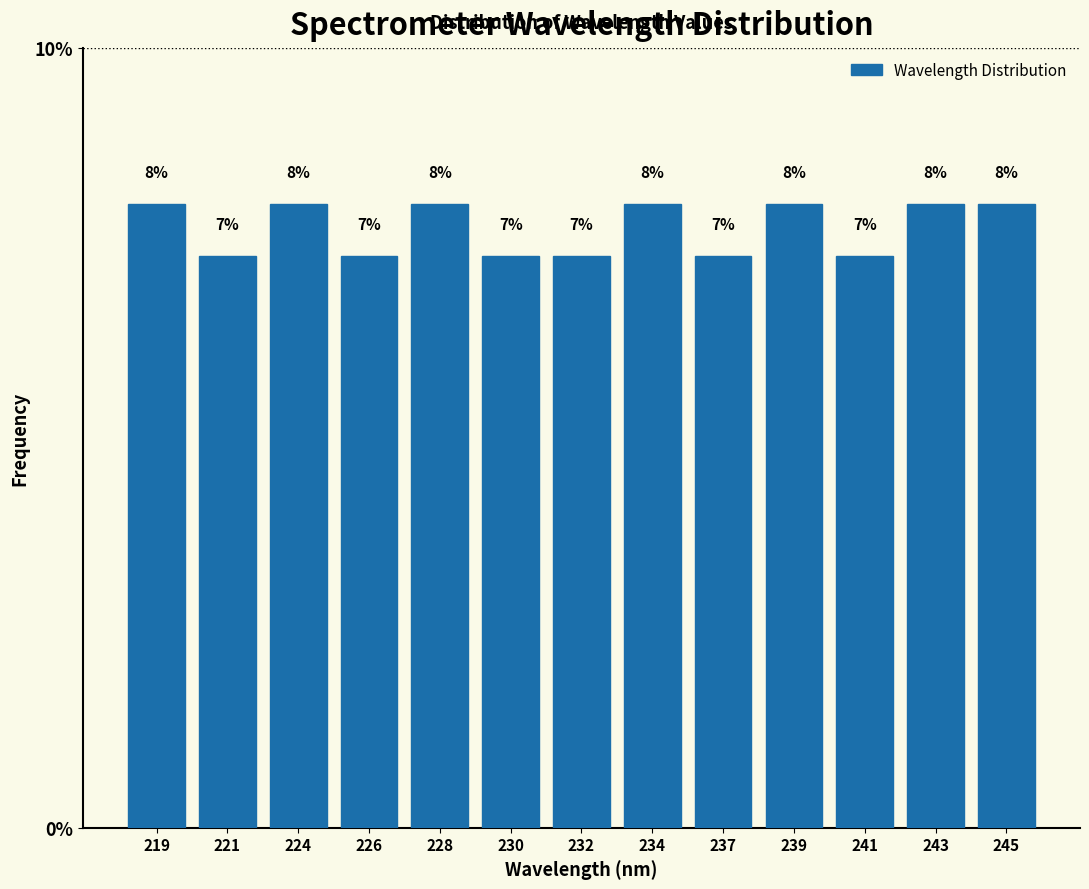

Between 245 and 237, which is larger?

245